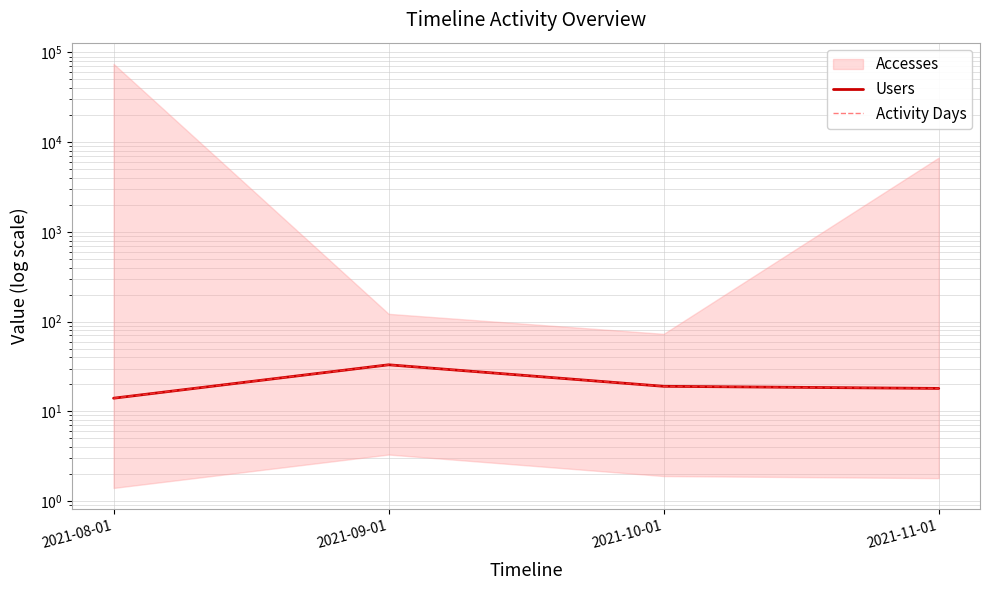

True or false: Users and Activity Days cross at least once.

False